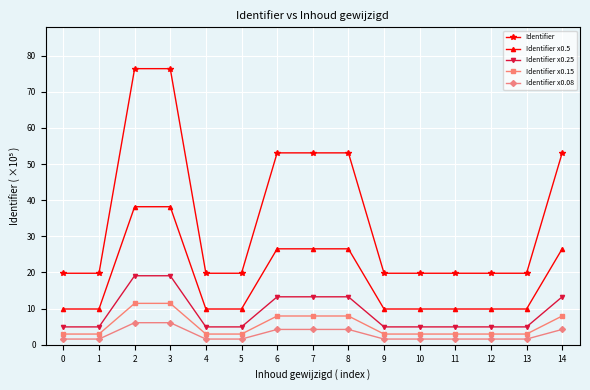

Which series has the largest total across all categories?

Identifier